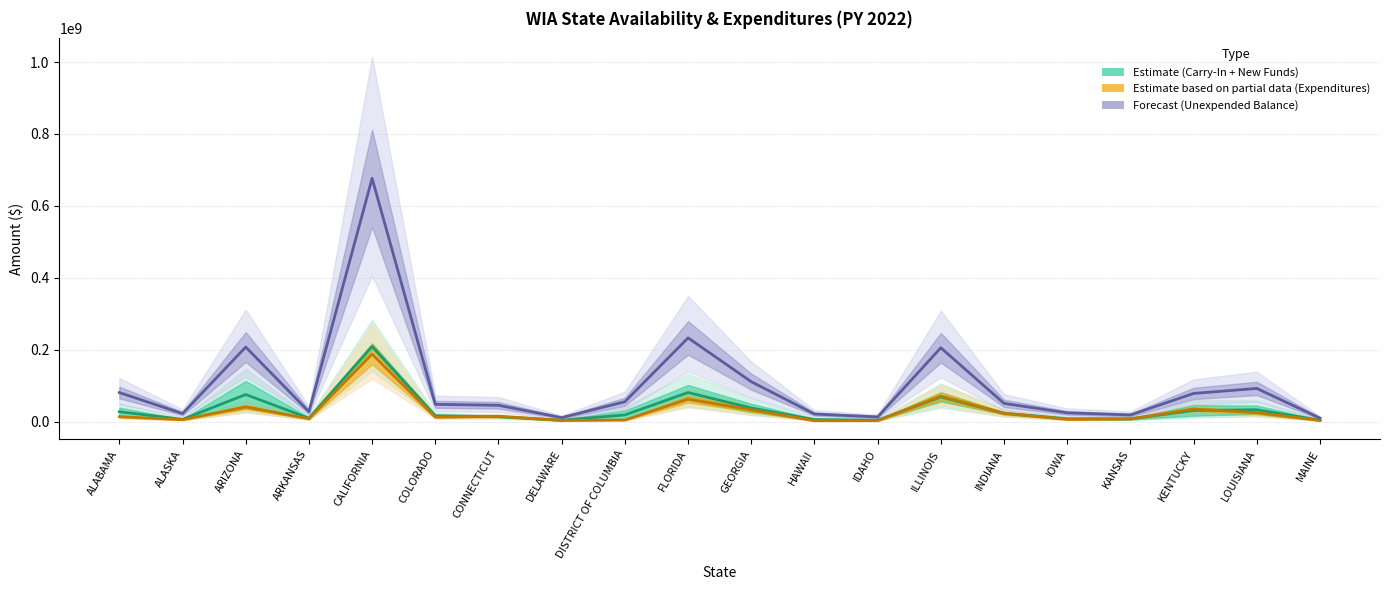

How many lines are shown in the chart?

3